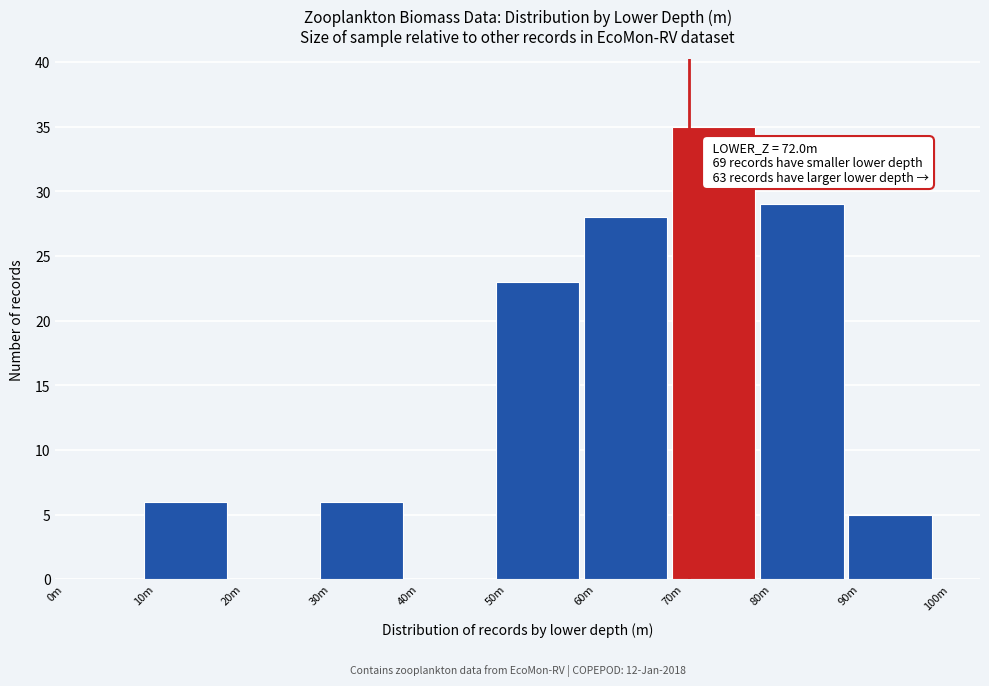

Reading right to left, list all the values displayed in this chart.

90m=5	80m=29	70m=35	60m=28	50m=23	40m=0	30m=6	20m=0	10m=6	0m=0